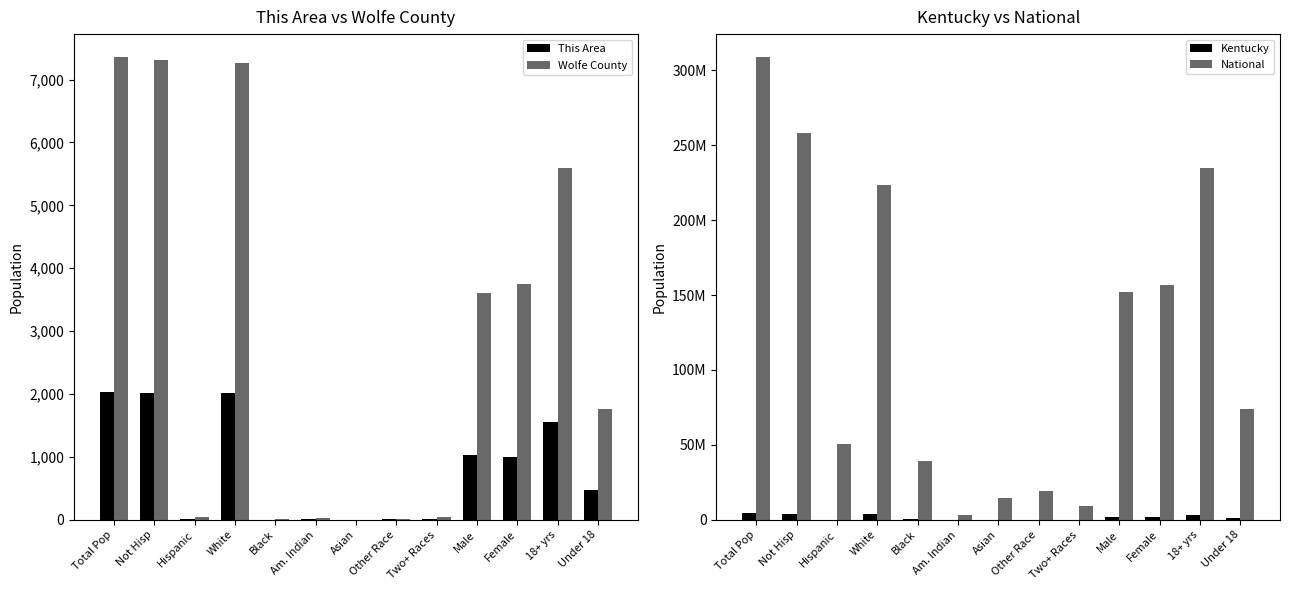

Where does the This Area series first go above 471?

Total Pop